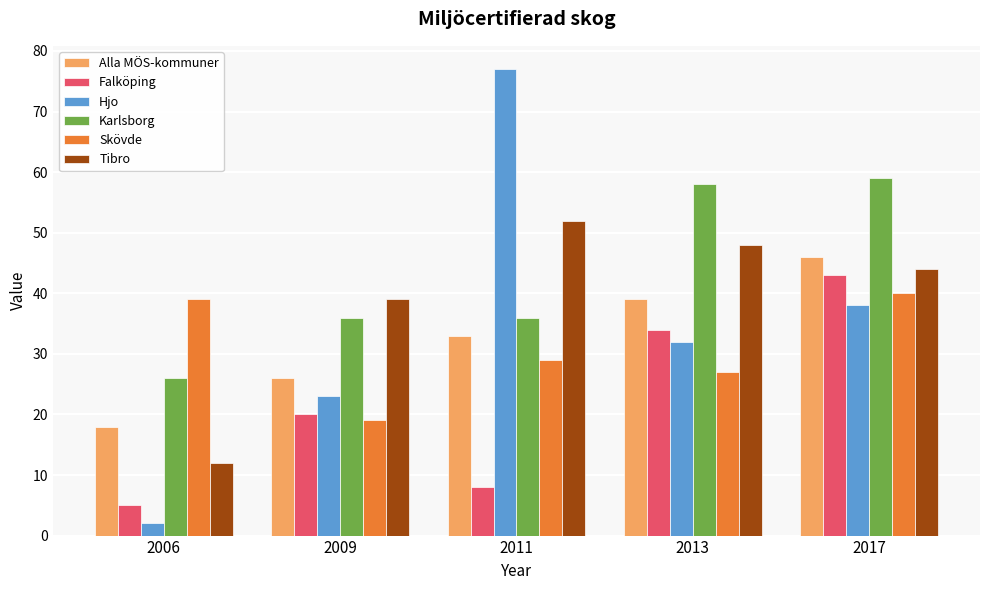

How many bars are there in total?

30